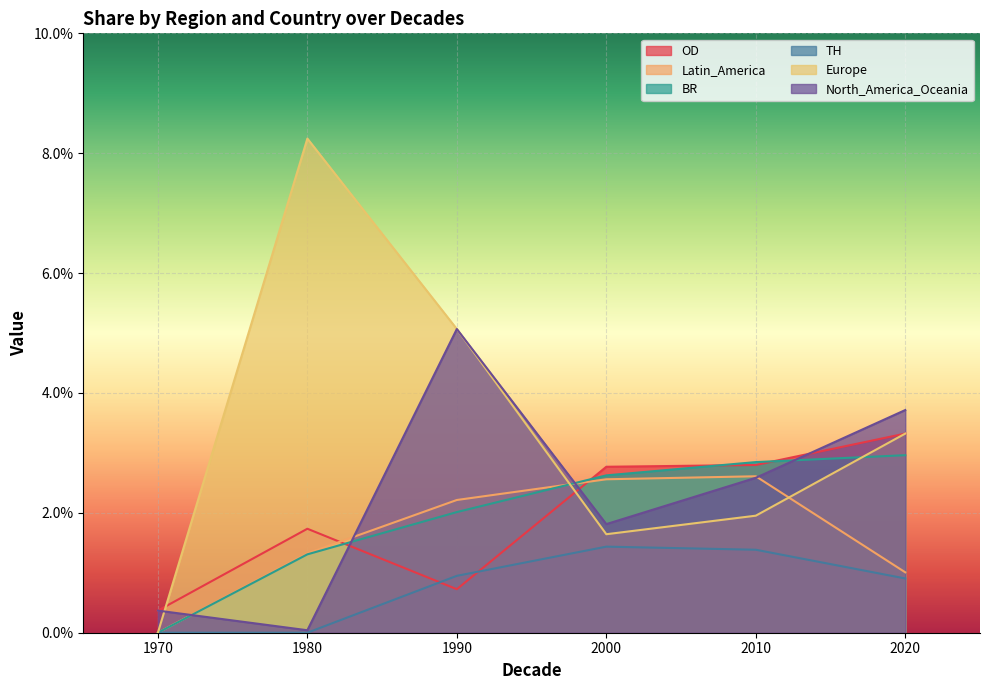

Does the chart display data point markers on the line(s)?

No